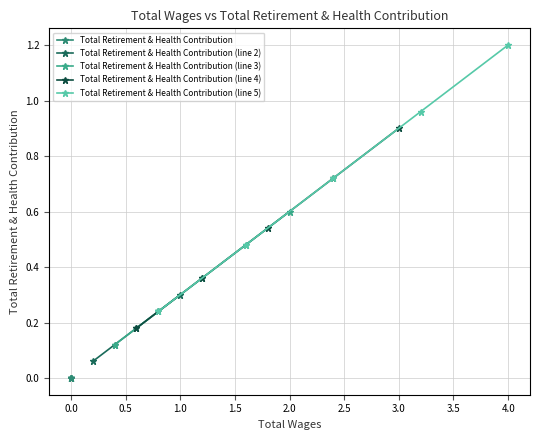

Which series has the largest total across all categories?

Total Retirement & Health Contribution (line 5)